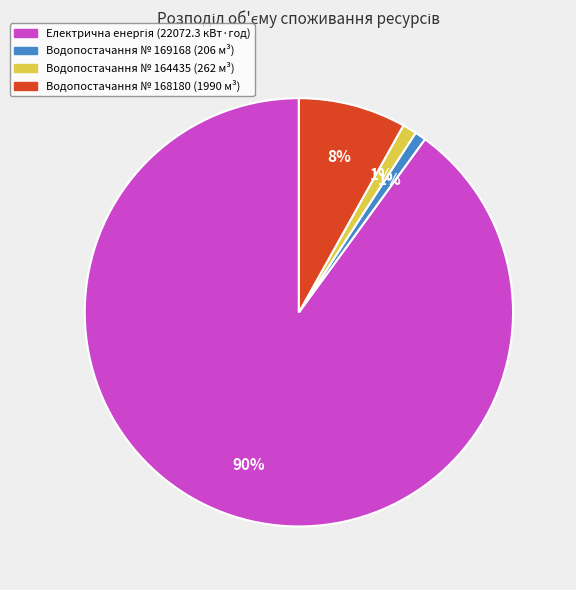

To the nearest percent, what is the difference between the largest and smallest slice percentages?

89%